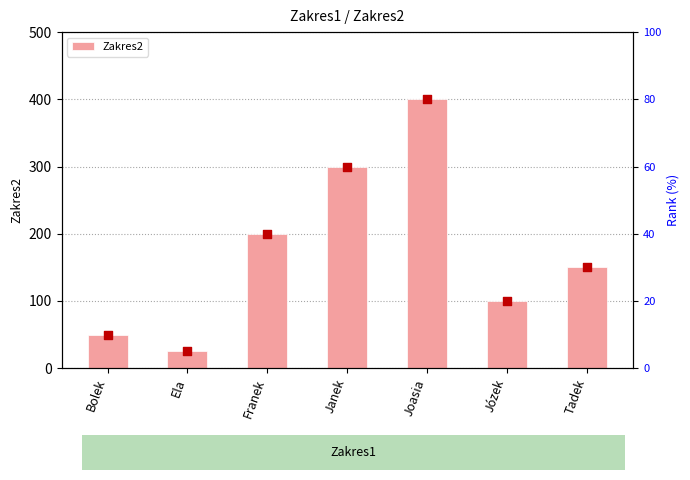

What is the change in value from Janek to Joasia?

+100